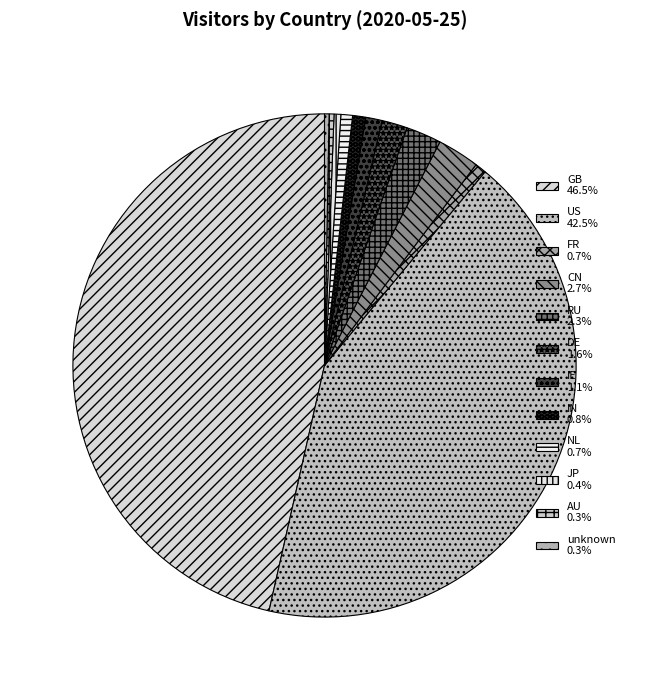

Is it true that AU is 10% of the pie?

False